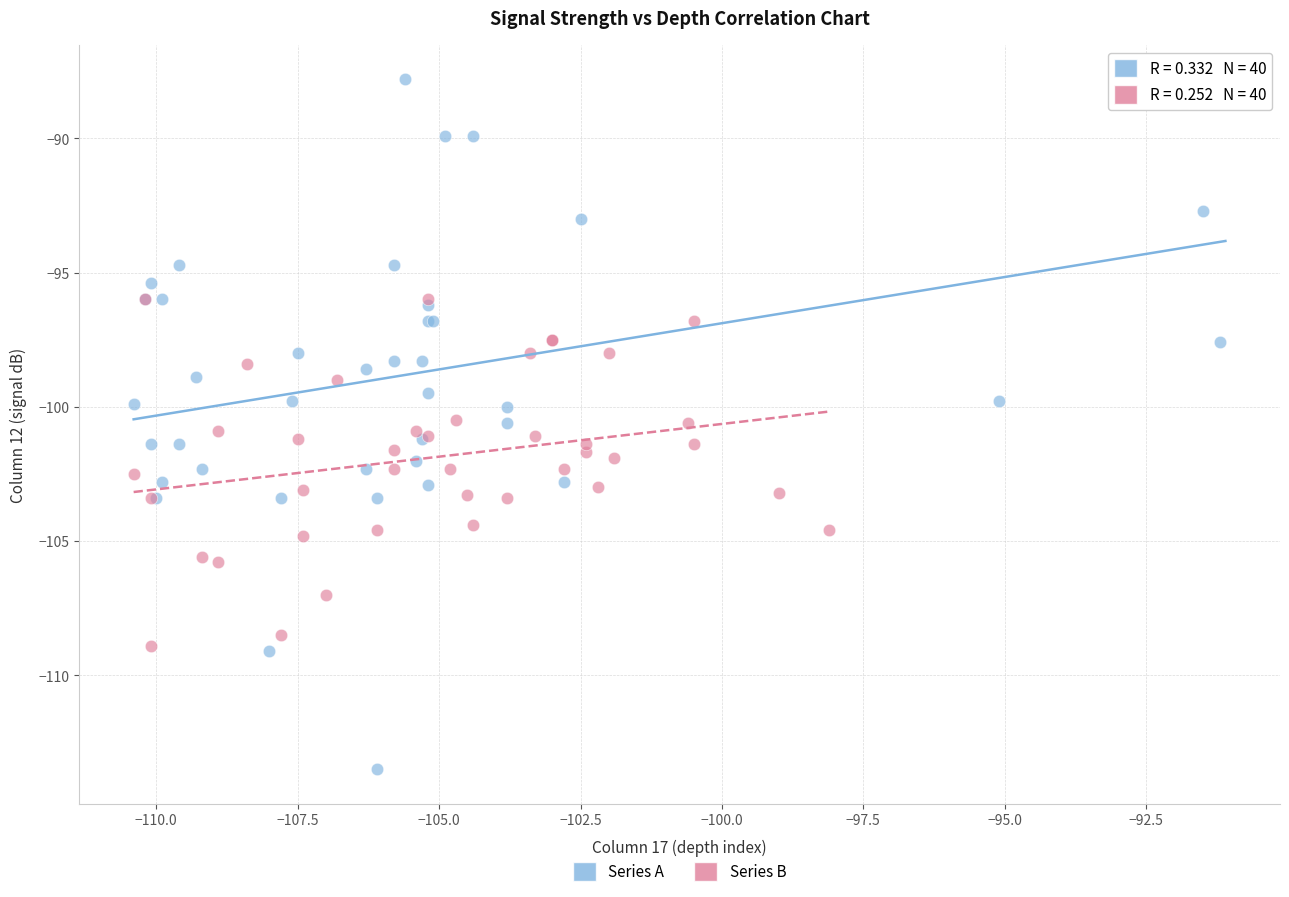

Which series has the widest spread of Y values?

Series A